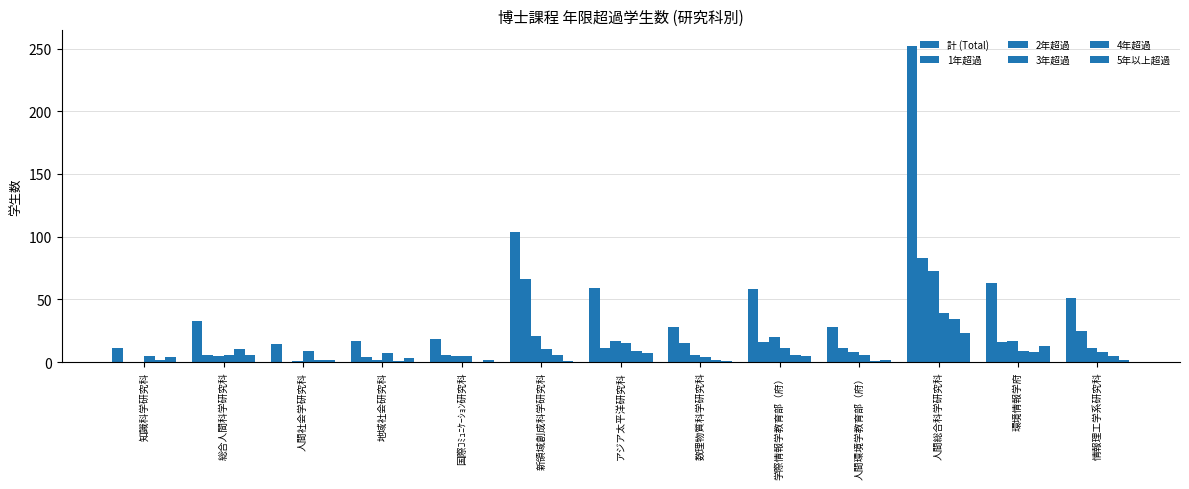

What is the label of the 9th bar from the right?

国際ｺﾐｭﾆｹｰｼｮﾝ研究科